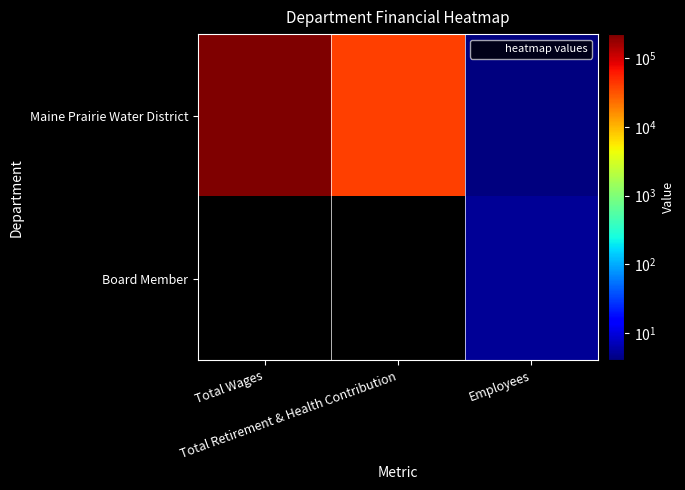

Reading left to right, extract all data points from this chart.

Maine Prairie Water District: Total Wages=225000	Total Retirement & Health Contribution=39789	Employees=4
Board Member: Total Wages=0	Total Retirement & Health Contribution=0	Employees=5